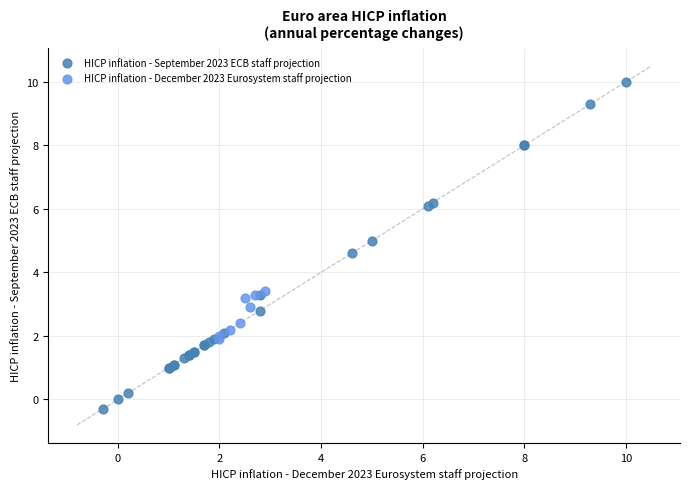

Which series has the widest spread of Y values?

HICP inflation - September 2023 ECB staff projection